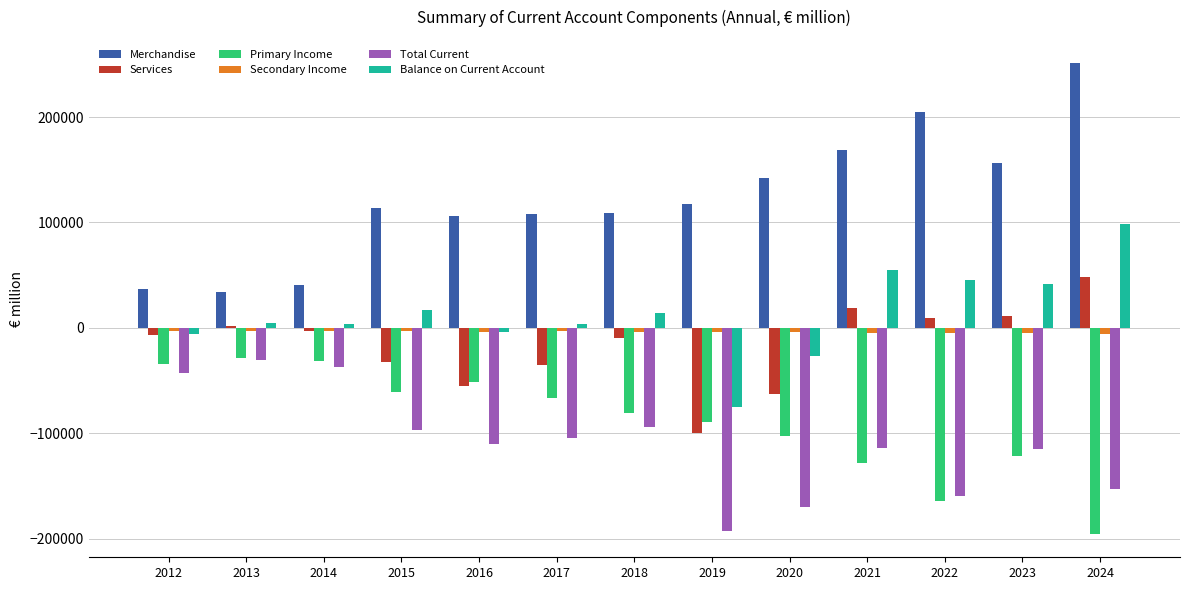

What is the difference between the second highest and minimum values in the Primary Income series?

163878